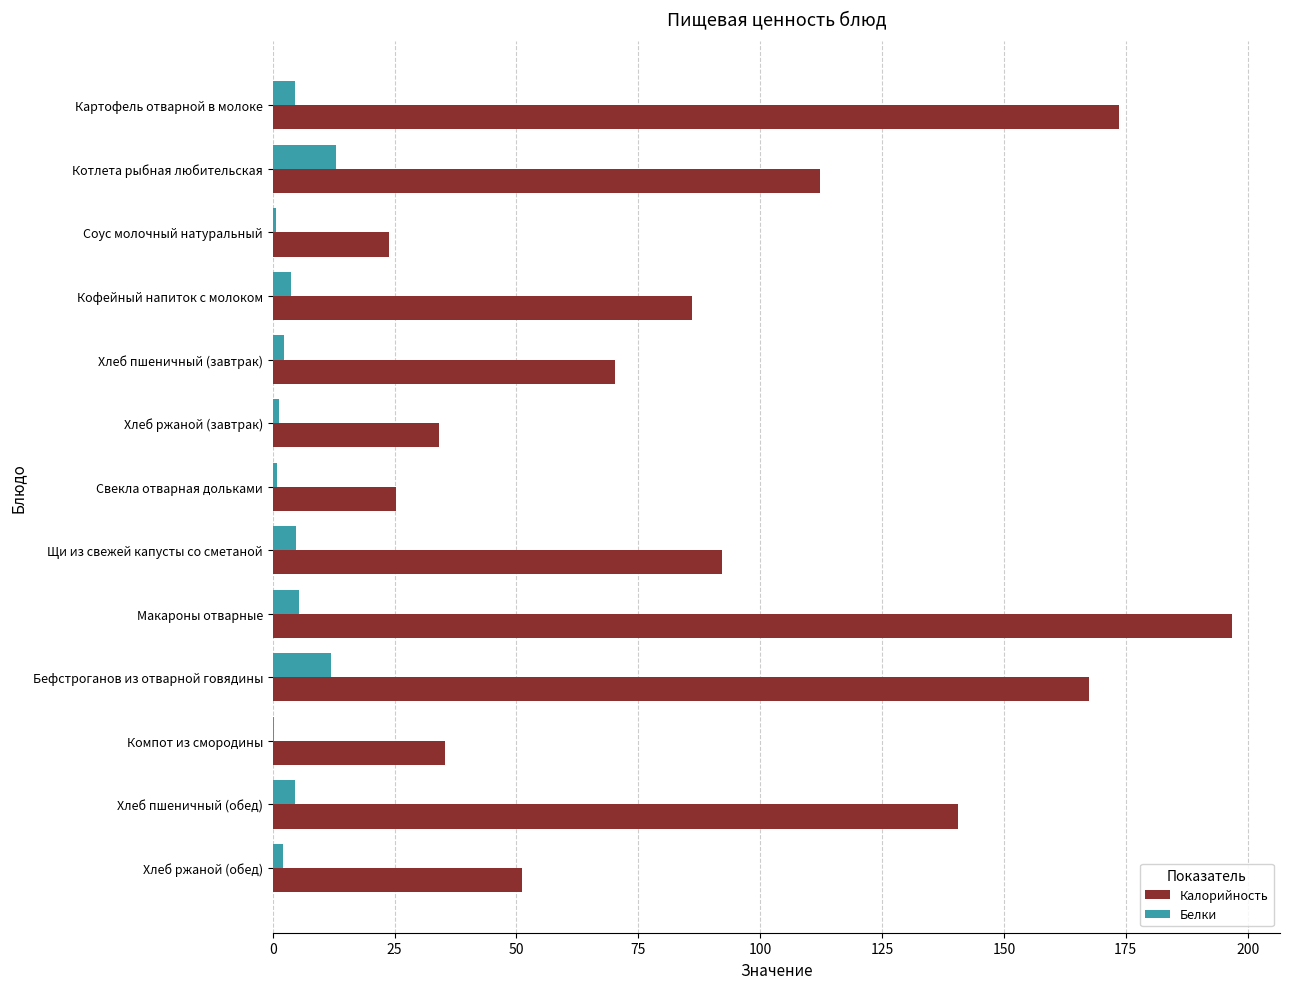

What is the sum of all Калорийность values?

1209.0